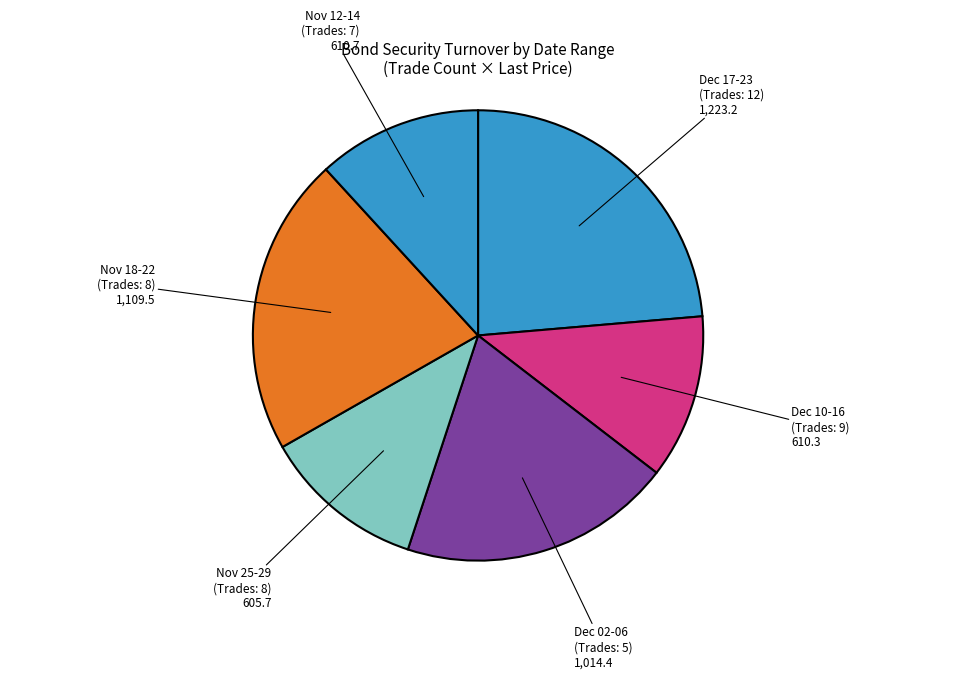

Count the number of slices in the pie.

6